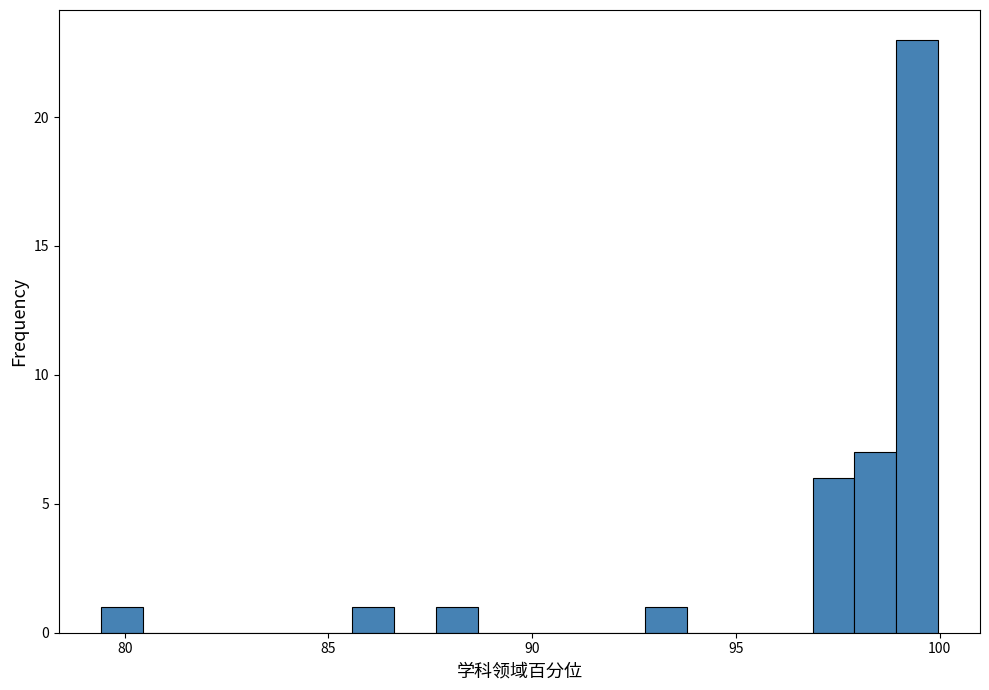

Read against the x-axis, roughly where is the centre of the tallest bar?

99.5